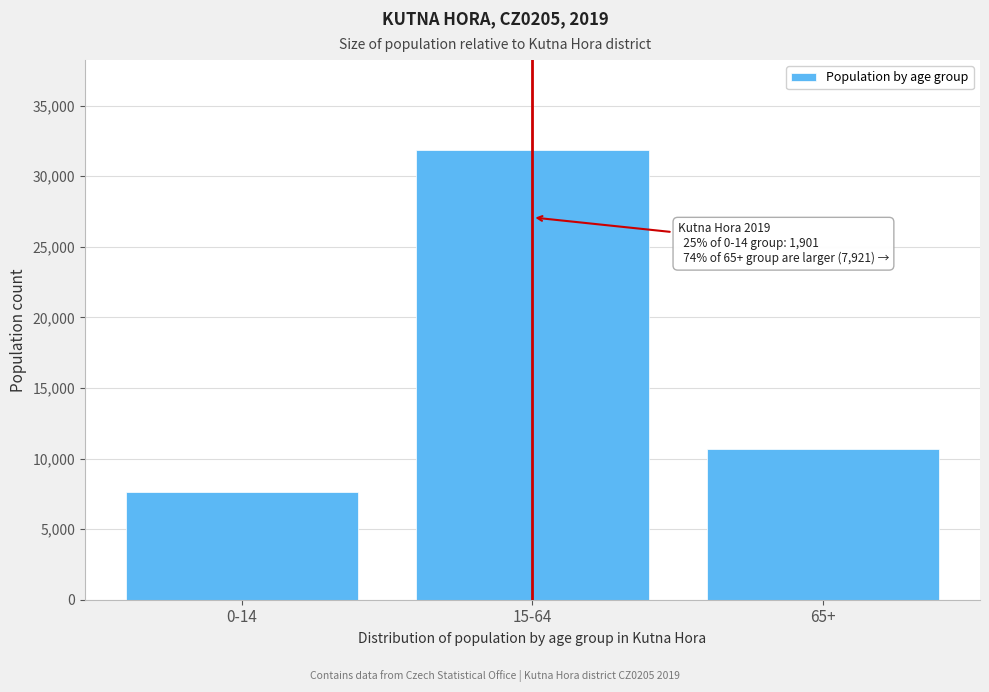

Reading left to right, list all the values displayed in this chart.

7604	31858	10703